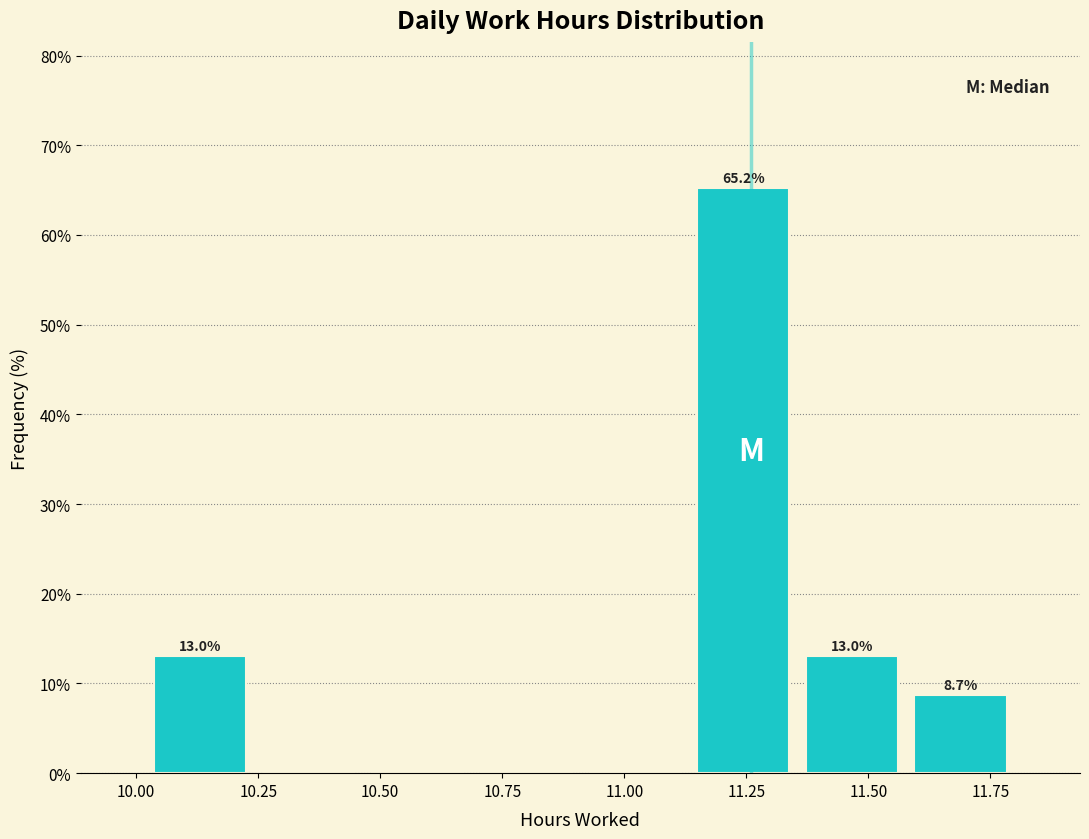

Which range on the x-axis has the tallest bar?

11.15 to 11.35